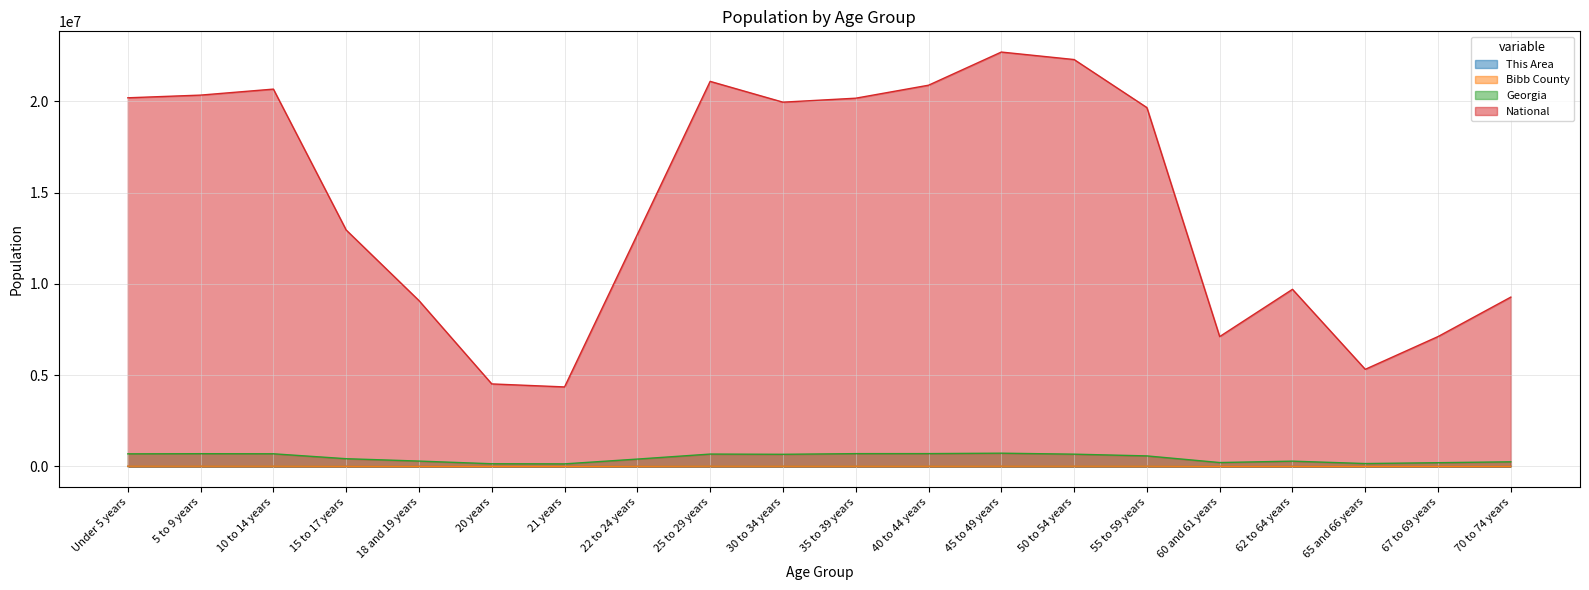

What is the difference between the maximum and second lowest values in the National series?

18189462